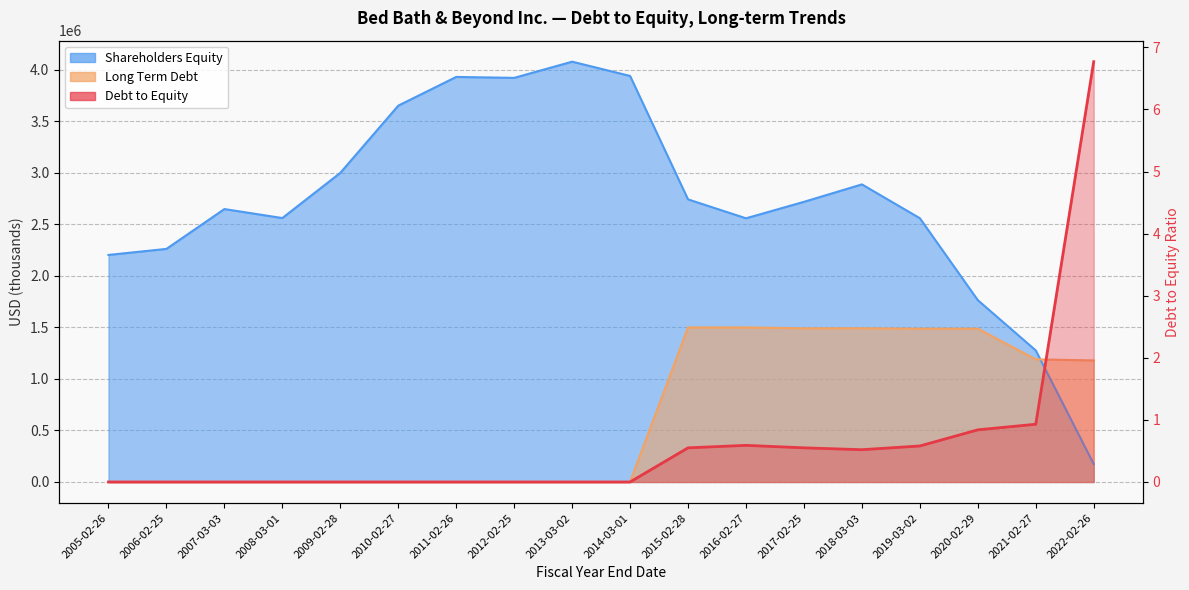

Which series has the widest spread of values?

Shareholders Equity